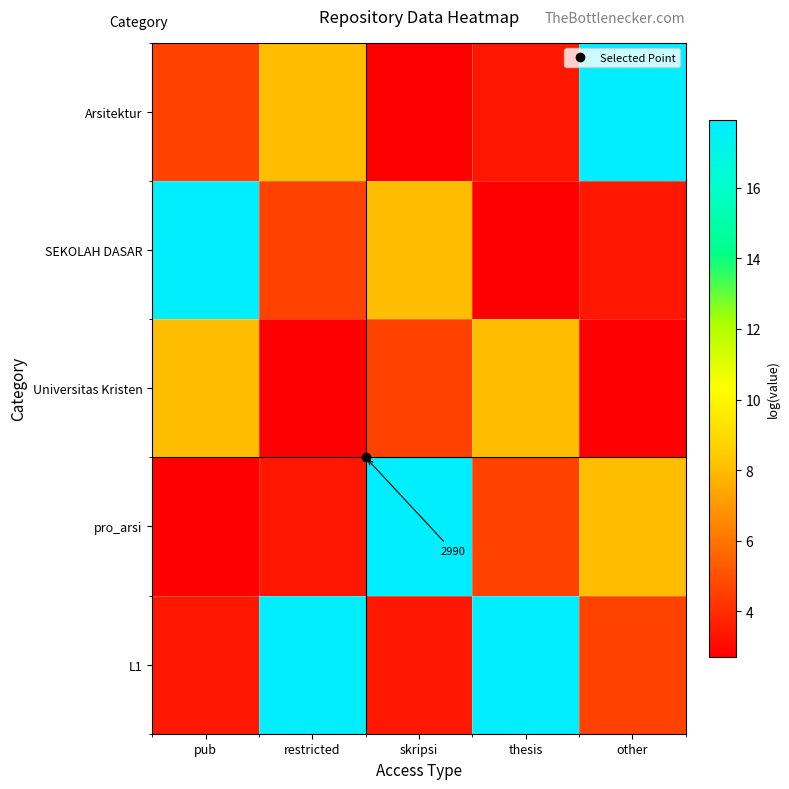

At which category is the sum across all series the highest?

pub